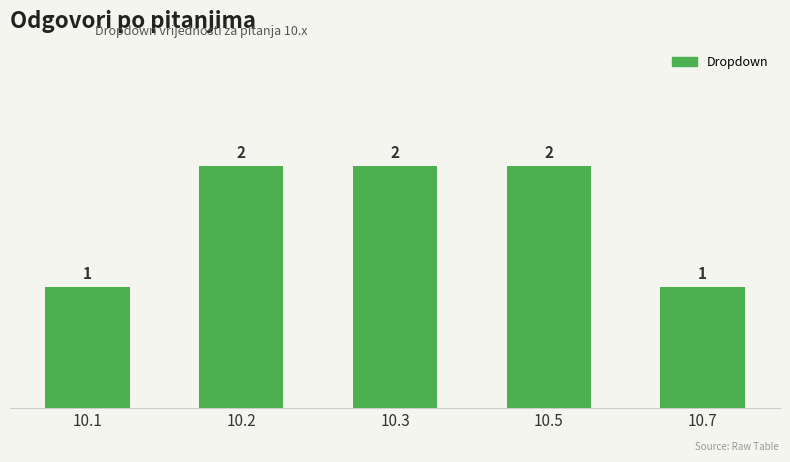

How many values are below 2?

2